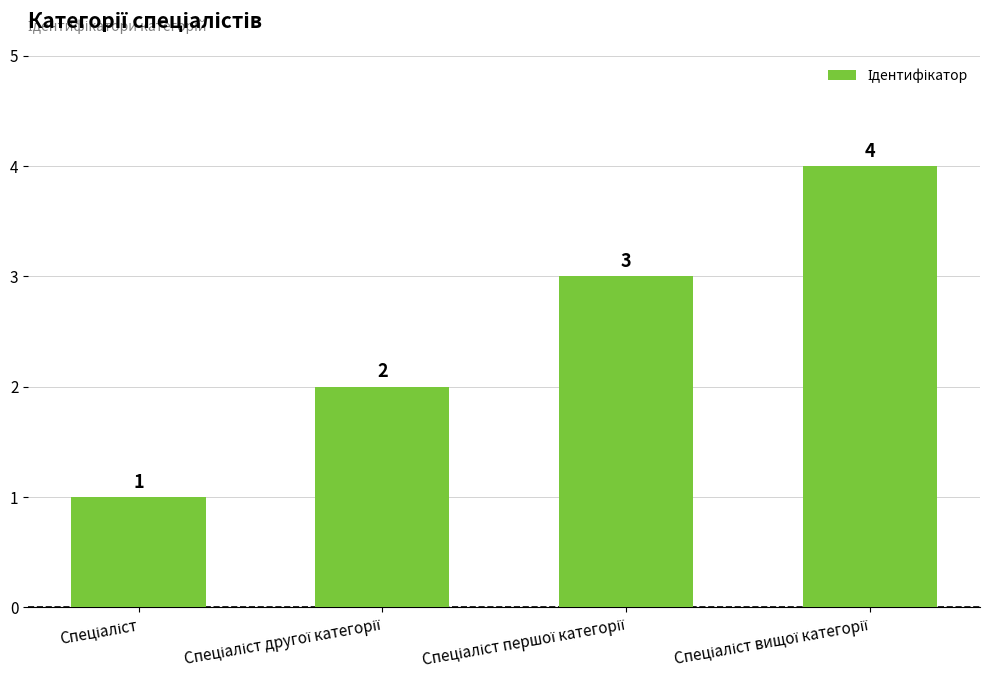

How many values are between 2 and 4?

3